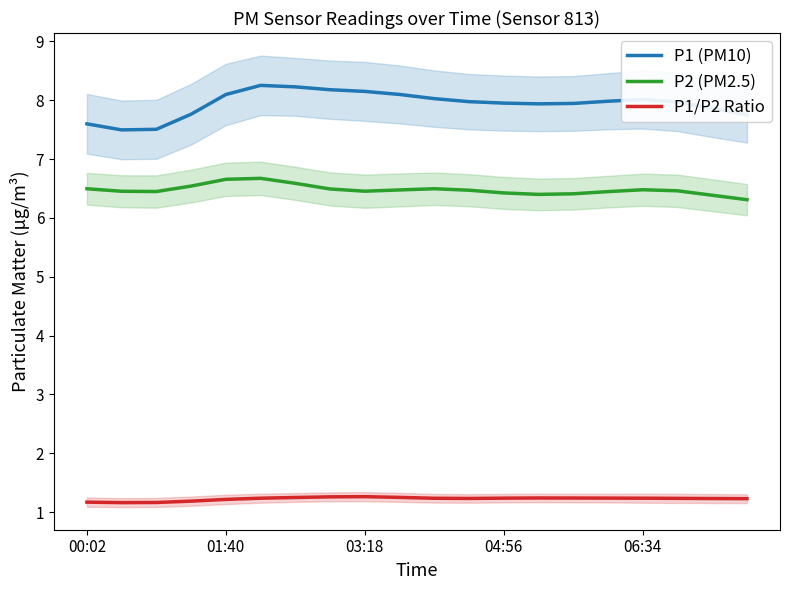

True or false: P1 (PM10) has a value of 4.8 at 19.

False